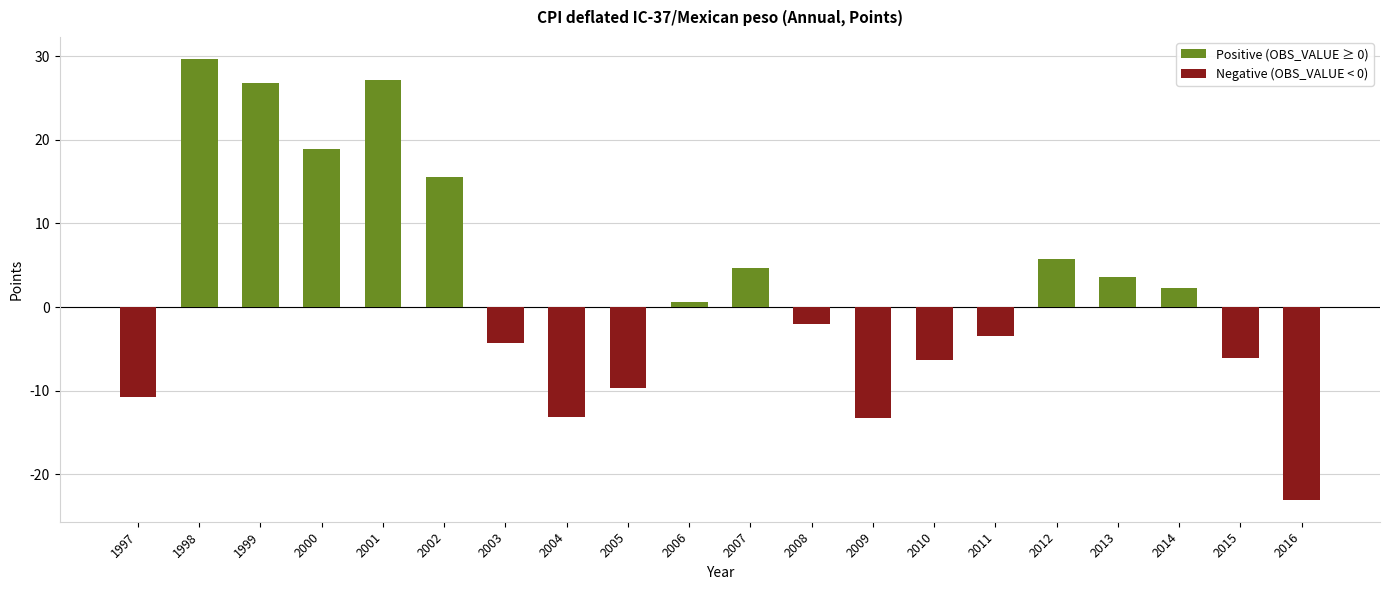

What is the highest value of the Positive (OBS_VALUE ≥ 0) series?

29.7